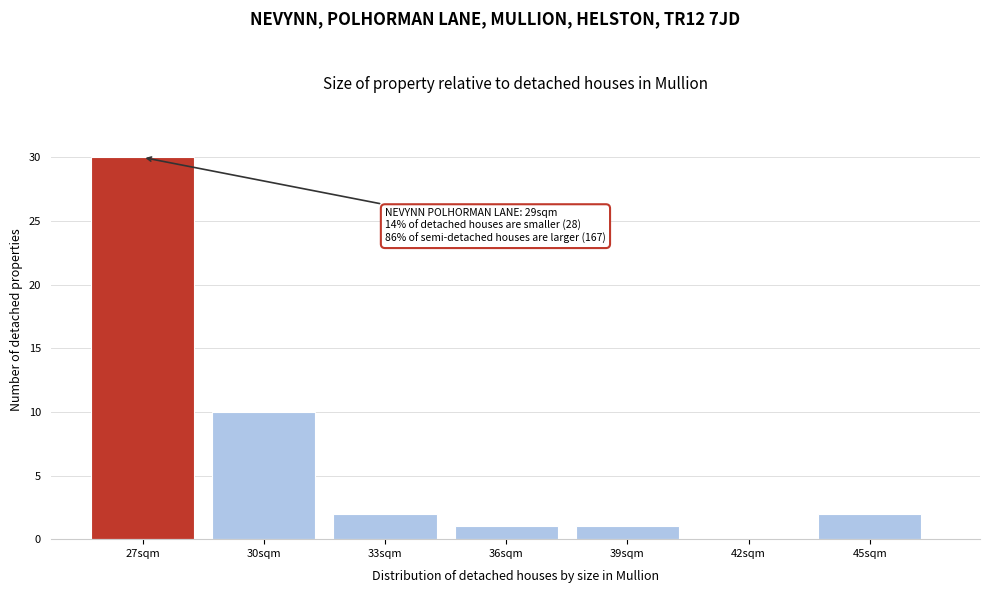

Reading left to right, list all the values displayed in this chart.

27sqm=30	30sqm=10	33sqm=2	36sqm=1	39sqm=1	42sqm=0	45sqm=2